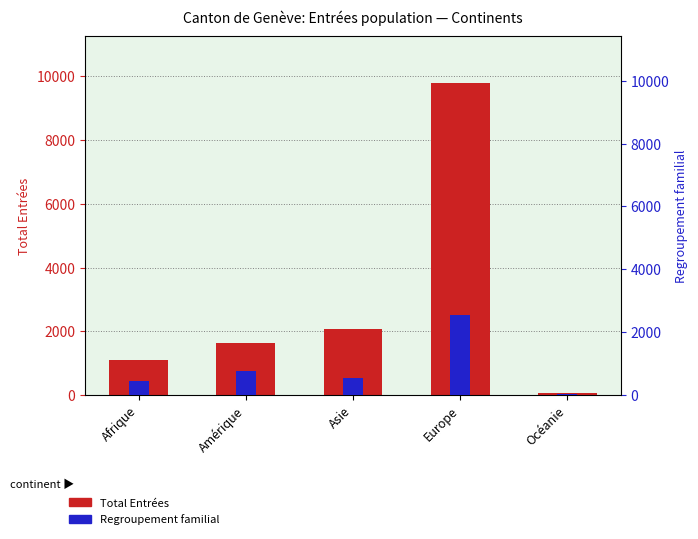

Count the number of categories in the chart.

5